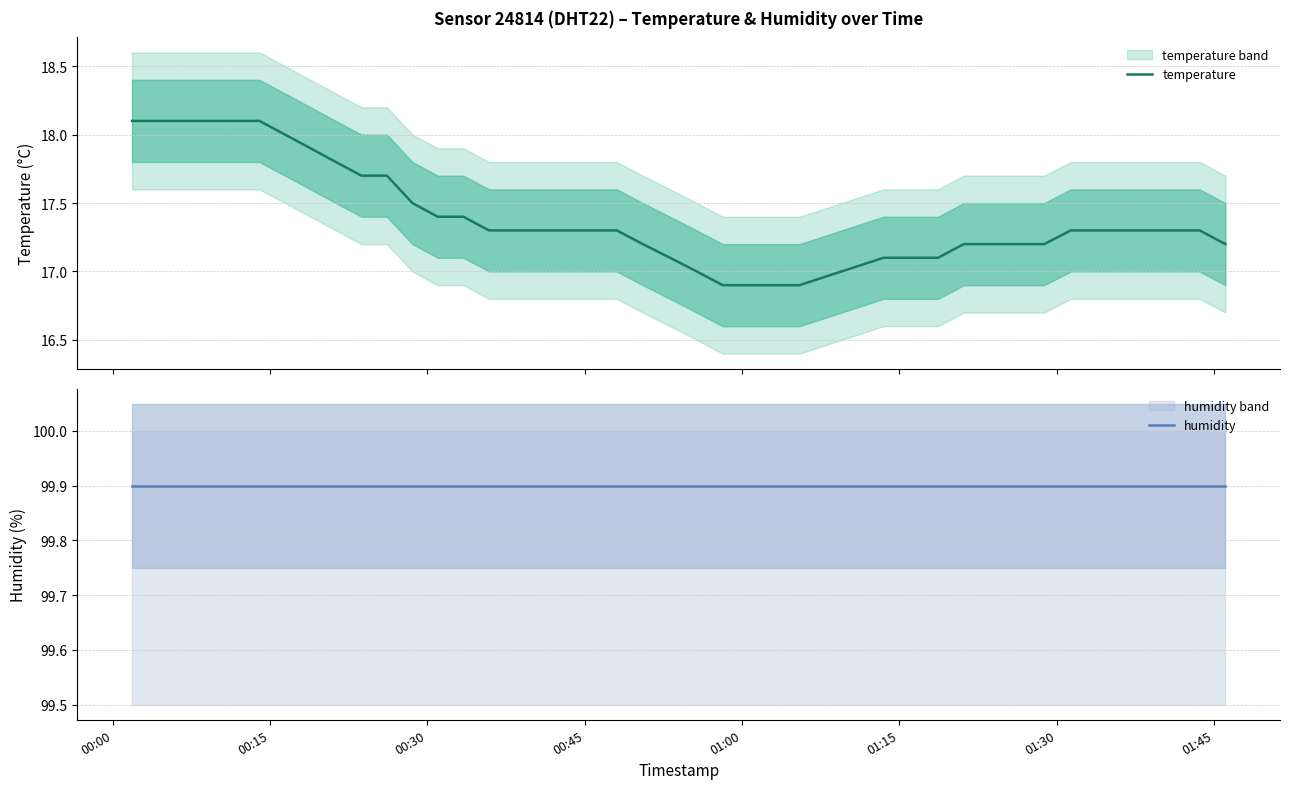

What is the highest value of the temperature series?

18.1